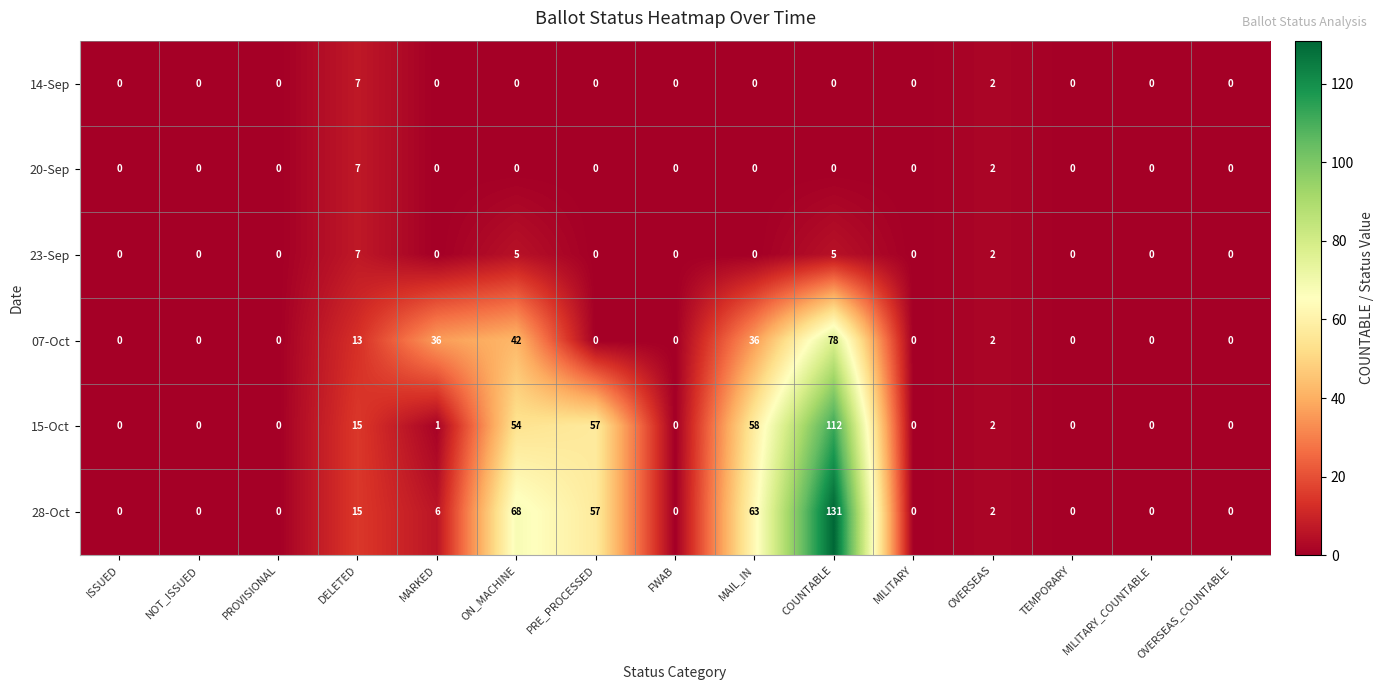

At which category is the sum across all series the highest?

COUNTABLE